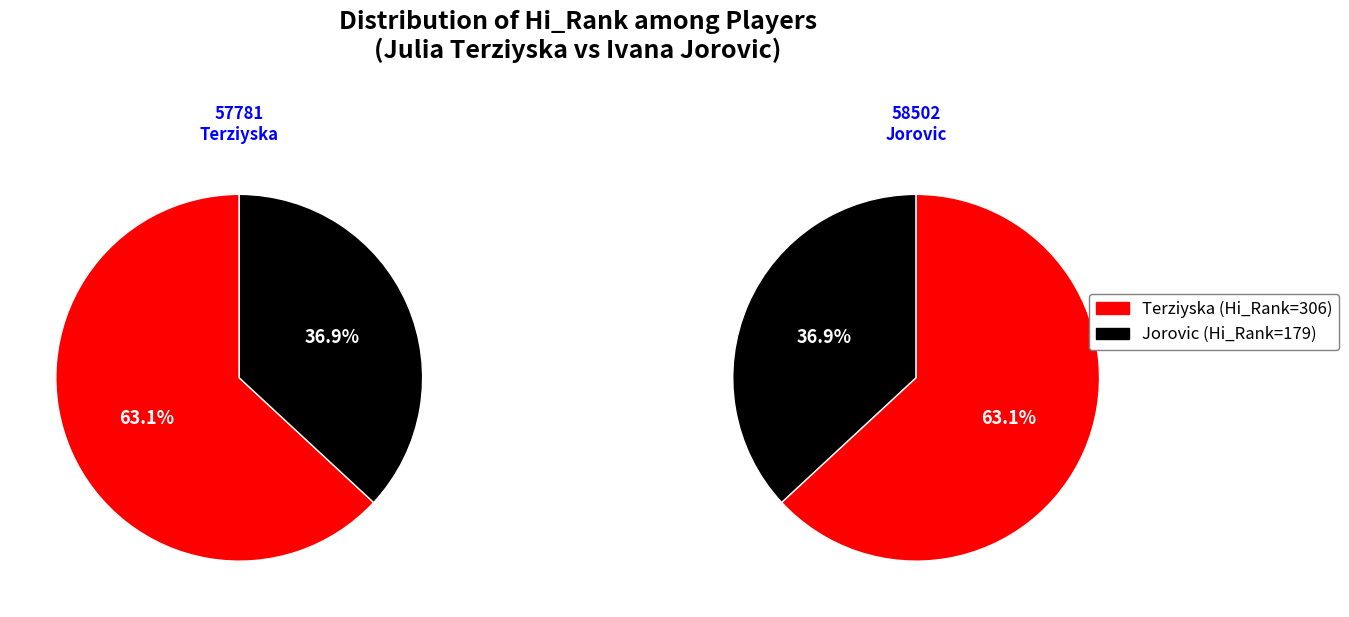

To the nearest percent, what is the average slice percentage?

50%